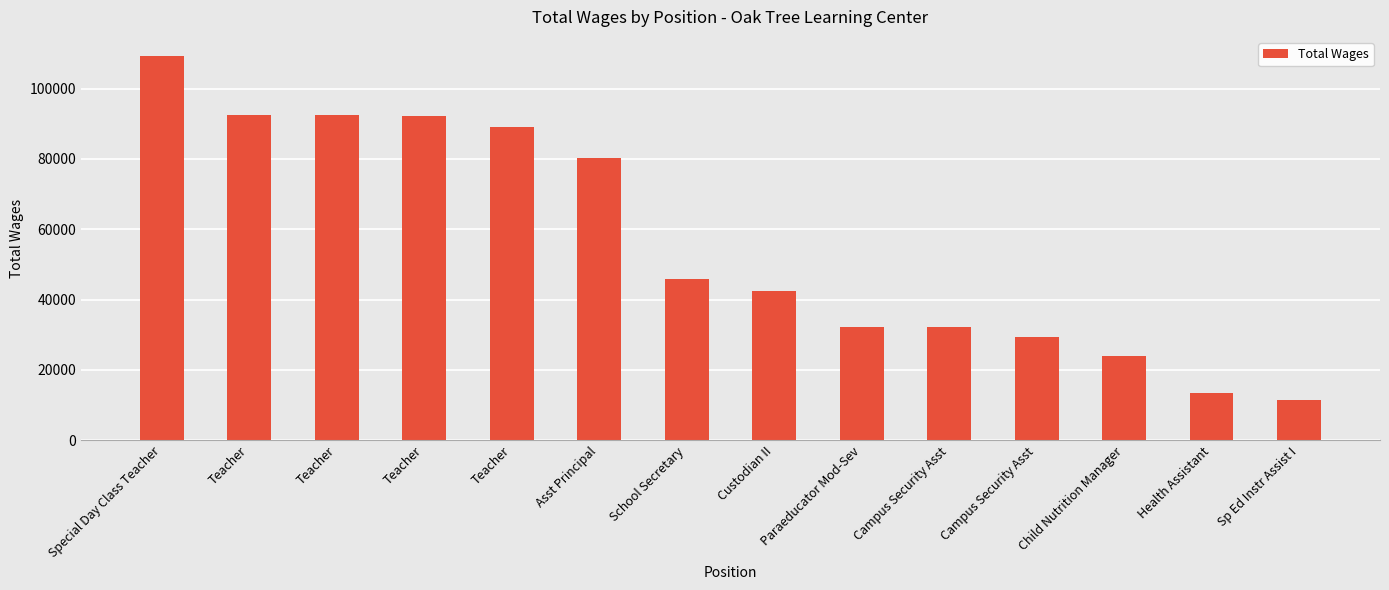

Does the chart contain stacked bars?

No